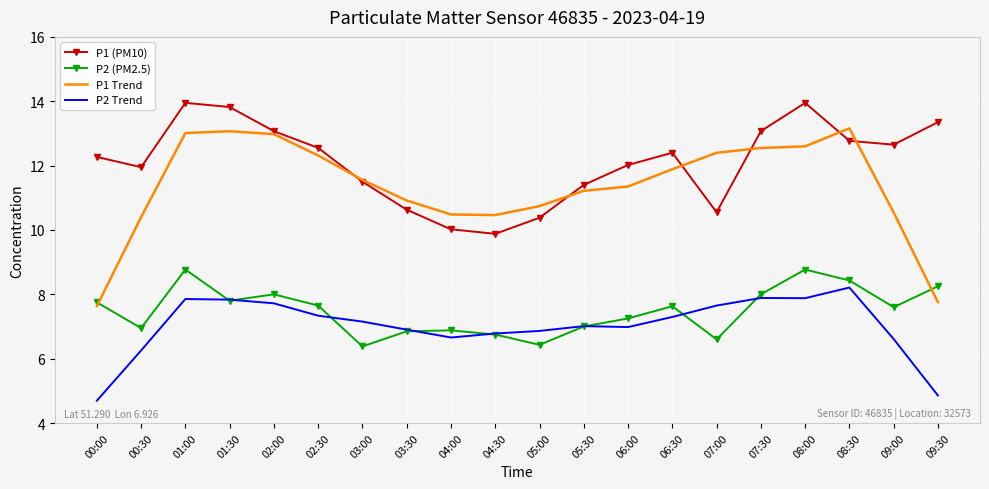

True or false: P1 Trend has a value of 7.3 at 01:00.

False